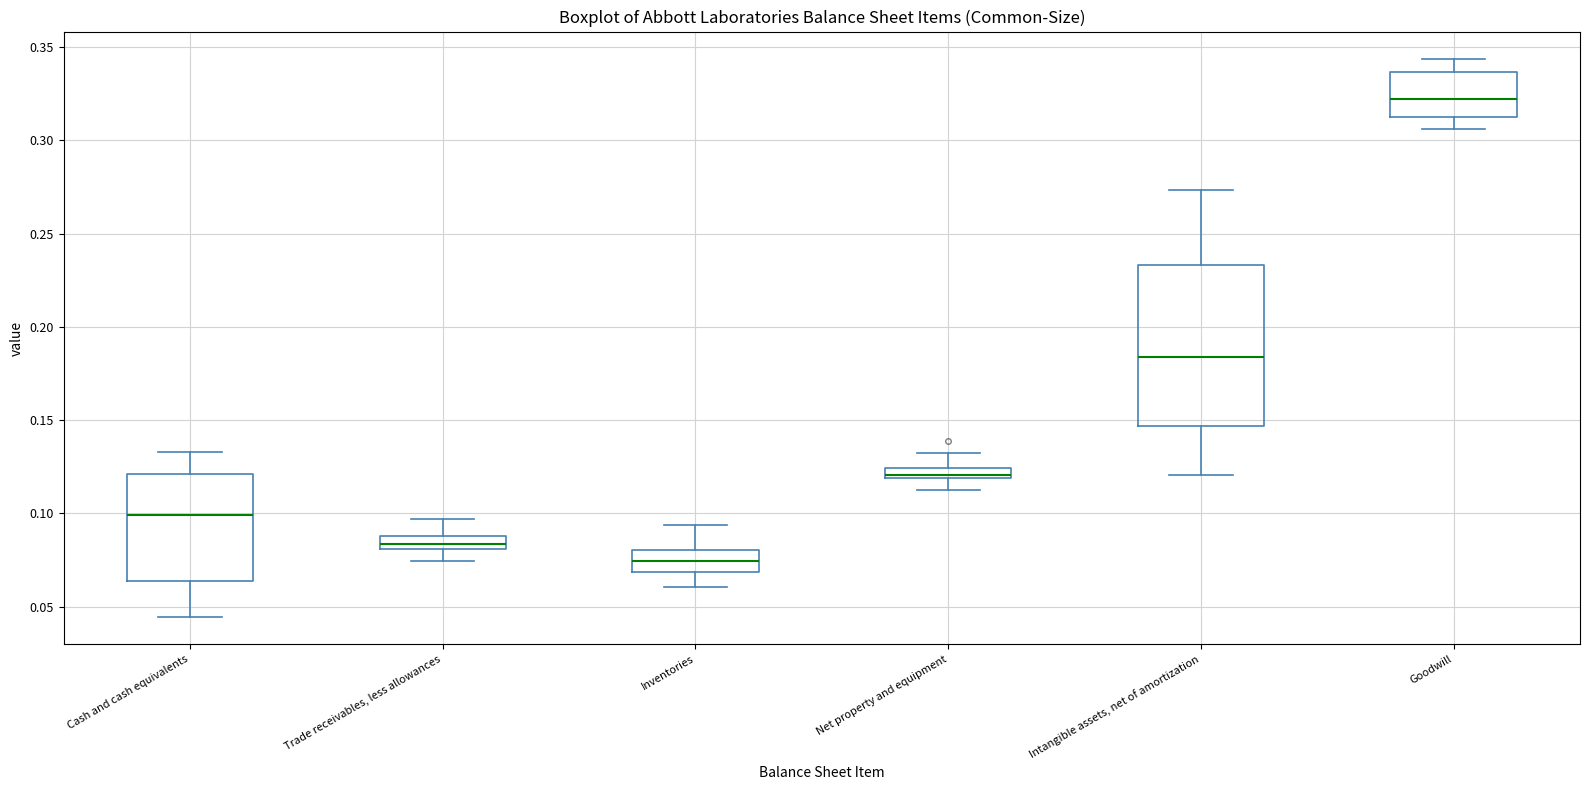

Where is the lower edge of the box for Net property and equipment on the y-axis? The values are not printed on the chart, so give them approximately, as read against the axis.

0.120